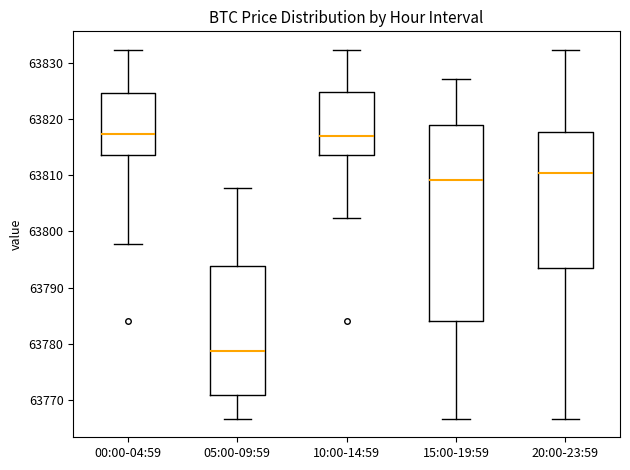

Reading left to right, transcribe this box plot: for each box, give where its median line is, the range the box spans, and where its two whiskers end, as read against the y-axis. The values are not printed on the chart, so give them approximately, as read against the axis.

00:00-04:59: median 63817, box 63814 to 63825, whiskers 63798 to 63832
05:00-09:59: median 63779, box 63771 to 63794, whiskers 63767 to 63808
10:00-14:59: median 63817, box 63814 to 63825, whiskers 63802 to 63832
15:00-19:59: median 63809, box 63784 to 63819, whiskers 63767 to 63827
20:00-23:59: median 63810, box 63794 to 63818, whiskers 63767 to 63832